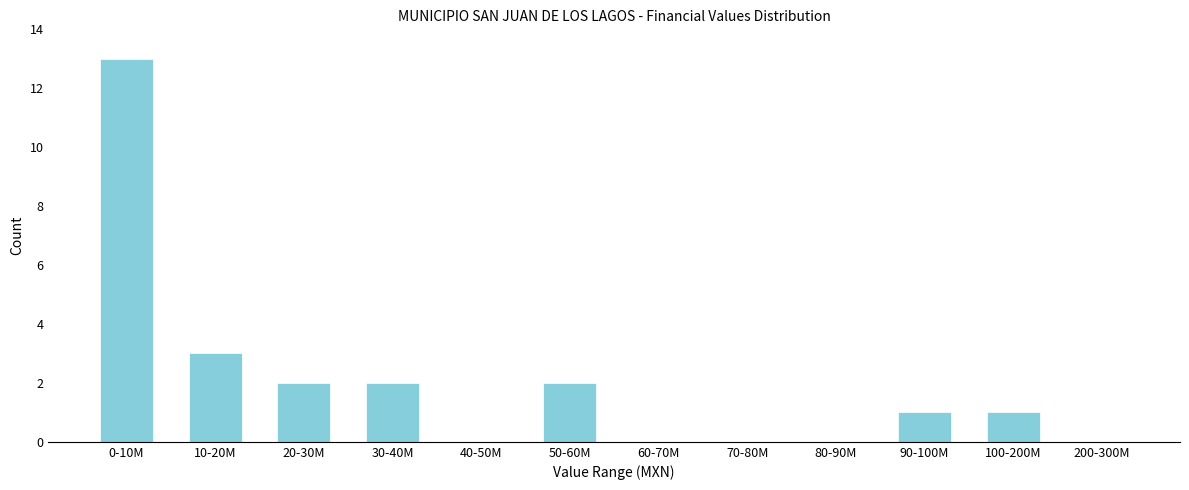

Reading right to left, extract all data points from this chart.

200-300M=0	100-200M=1	90-100M=1	80-90M=0	70-80M=0	60-70M=0	50-60M=2	40-50M=0	30-40M=2	20-30M=2	10-20M=3	0-10M=13